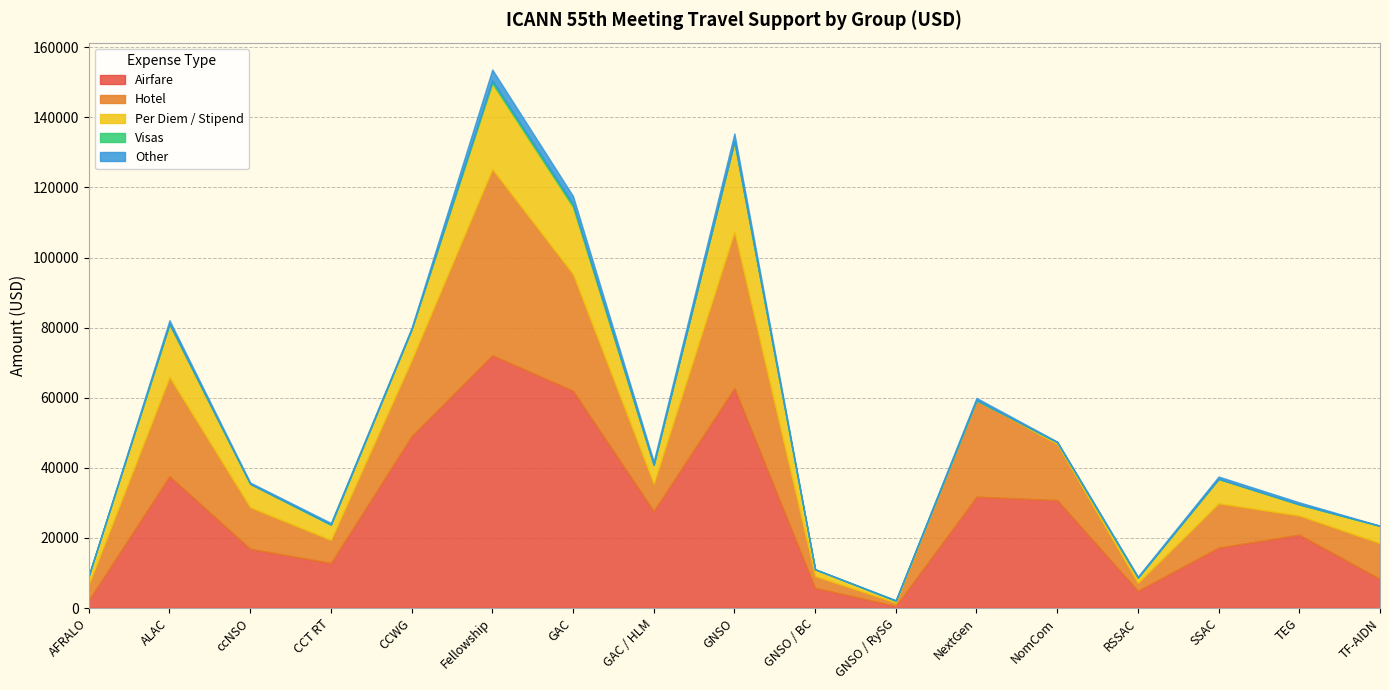

Which series has the largest range (max minus min)?

Airfare